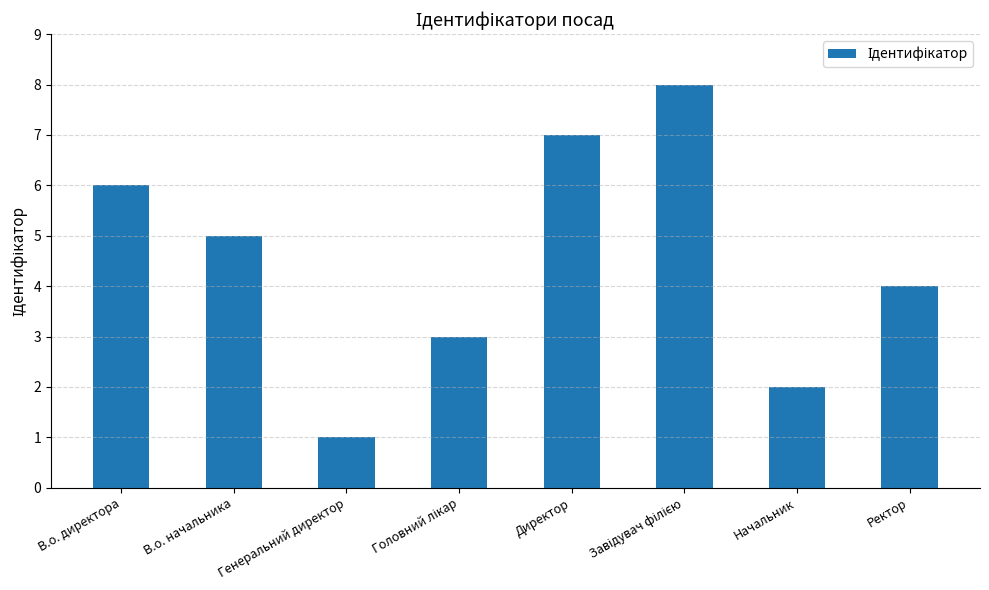

What is the maximum value shown in the chart?

8